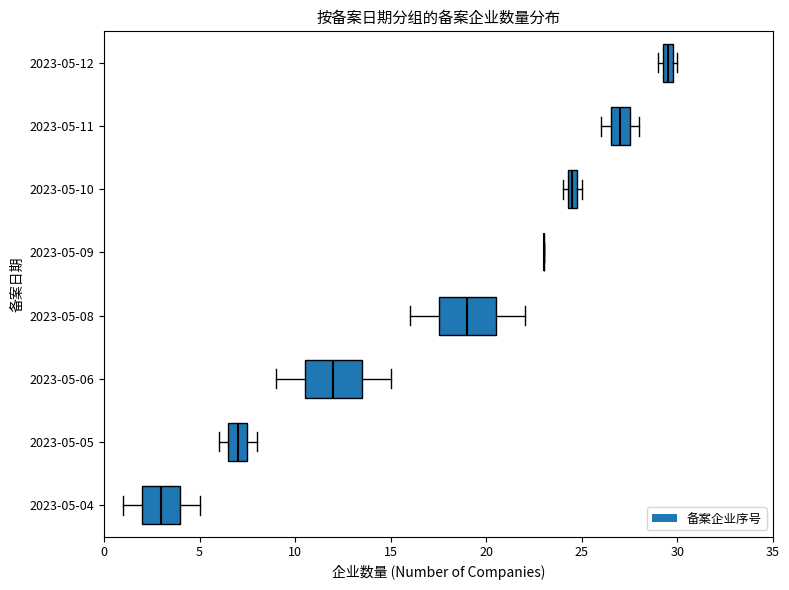

Where is the right edge of the box for 2023-05-05 on the x-axis? The values are not printed on the chart, so give them approximately, as read against the axis.

7.5